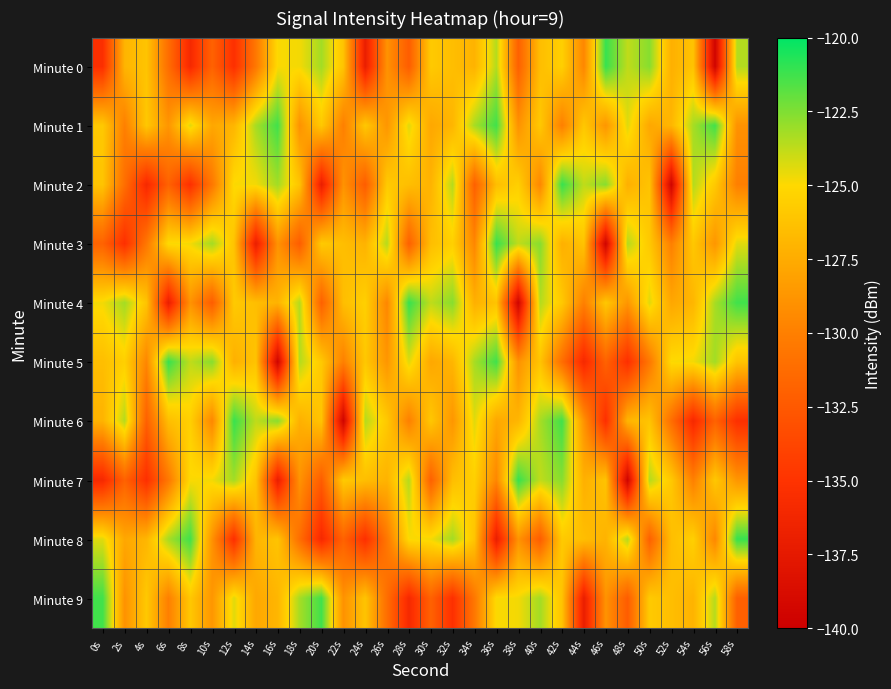

Count the number of data series in this chart.

10